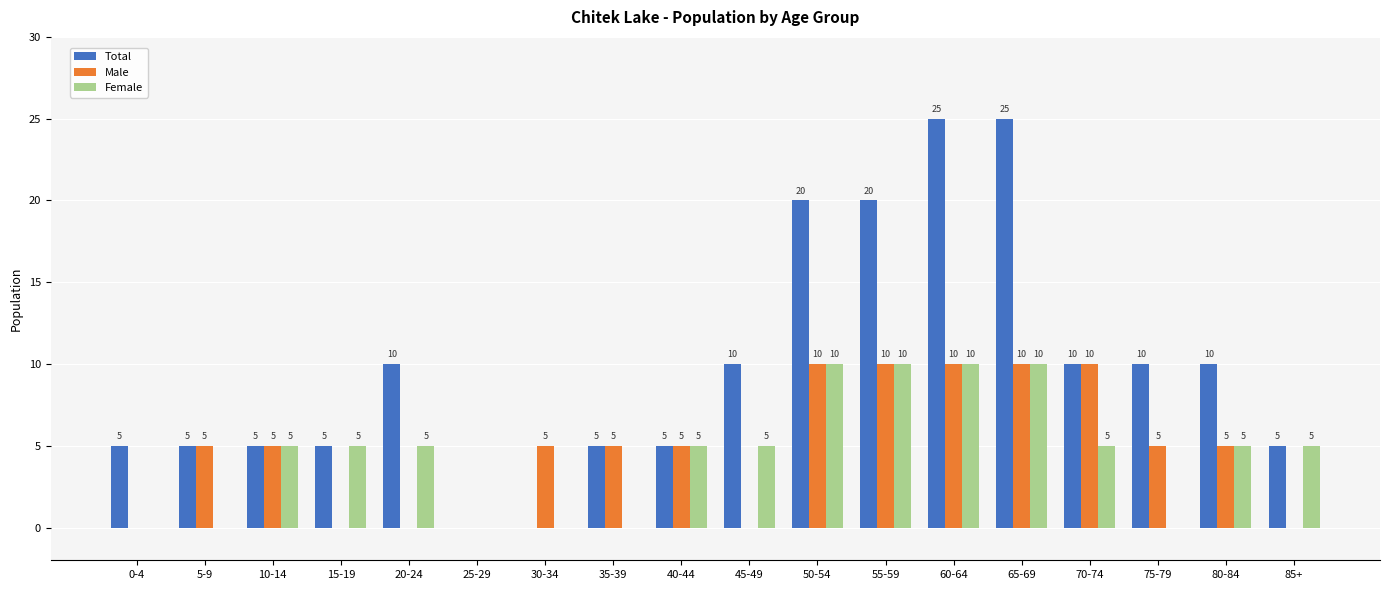

Between 50-54 and 70-74, which series saw the biggest shift?

Total